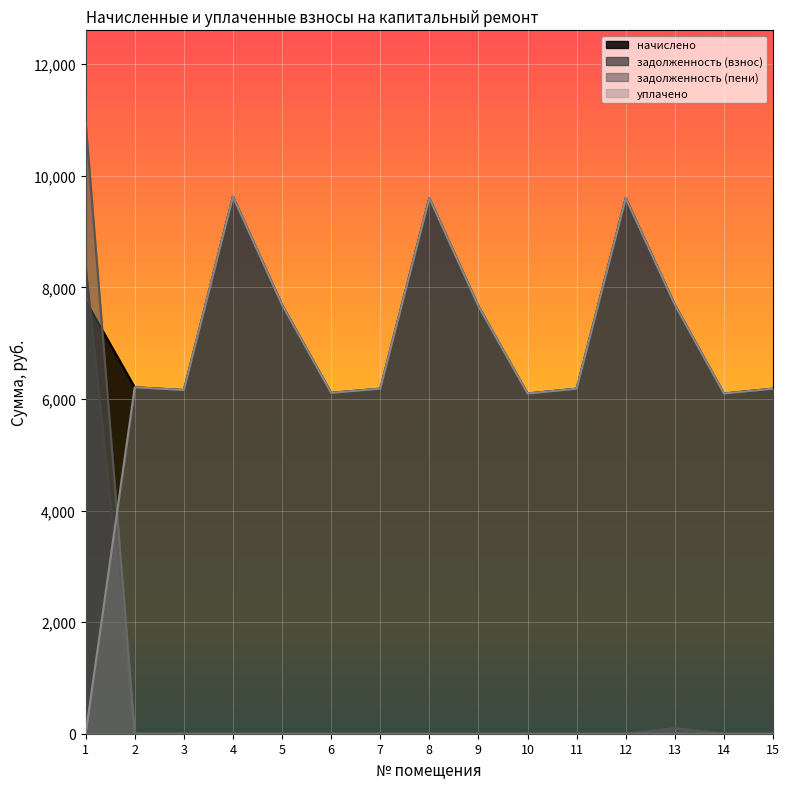

Reading right to left, transcribe all the data shown in this chart.

начислено: 6185.2	6098.2	7688.0	9600.7	6185.2	6098.2	7663.1	9600.7	6185.2	6110.6	7688.0	9625.5	6160.3	6210.0	7762.5
задолженность (взнос): 0.0	0.0	100.7	0.0	0.0	0.0	0.0	0.0	0.0	0.0	0.0	0.0	0.0	0.0	8375.0
задолженность (пени): 0.0	0.0	0.0	0.0	0.0	0.0	0.0	0.0	0.0	0.0	0.0	0.0	0.0	0.0	10962.5
уплачено: 6185.2	6098.2	7688.0	9600.7	6185.2	6098.2	7663.1	9600.7	6185.2	6110.6	7688.0	9625.5	6160.3	6210.0	0.0